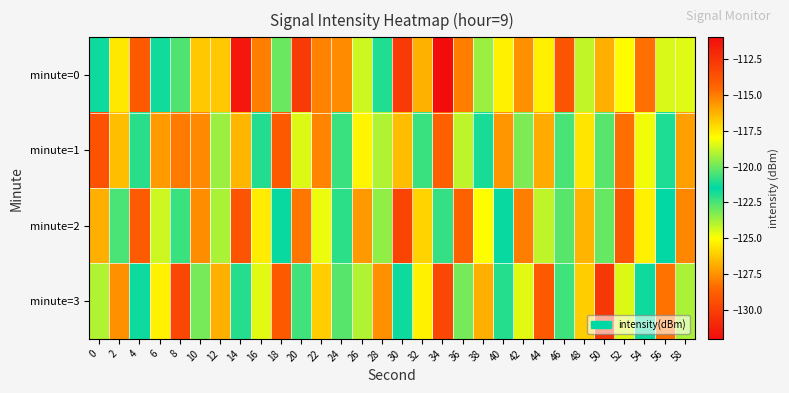

Reading right to left, list all the values displayed in this chart.

minute=0: 58=-118.4	56=-124.5	54=-114.7	52=-118.0	50=-116.2	48=-118.8	46=-113.8	44=-125.4	42=-115.5	40=-117.7	38=-119.4	36=-115.1	34=-132.0	32=-116.2	30=-130.2	28=-121.1	26=-118.7	24=-115.4	22=-127.8	20=-112.8	18=-120.1	16=-115.1	14=-111.5	12=-116.8	10=-116.8	8=-120.4	6=-121.7	4=-114.0	2=-117.5	0=-121.7
minute=1: 58=-115.8	56=-121.9	54=-118.2	52=-114.7	50=-120.3	48=-117.4	46=-122.5	44=-116.1	42=-119.8	40=-115.6	38=-121.2	36=-118.9	34=-114.3	32=-120.7	30=-116.5	28=-119.1	26=-117.8	24=-122.3	22=-115.2	20=-118.5	18=-114.0	16=-122.0	14=-116.4	12=-123.6	10=-115.3	8=-115.0	6=-127.3	4=-121.0	2=-126.4	0=-113.8
minute=2: 58=-115.3	56=-121.5	54=-117.7	52=-113.9	50=-120.1	48=-116.3	46=-122.7	44=-118.9	42=-115.1	40=-121.6	38=-118.0	36=-114.4	34=-120.8	32=-117.0	30=-113.2	28=-119.5	26=-115.7	24=-122.1	22=-118.3	20=-114.9	18=-121.4	16=-117.6	14=-113.8	12=-119.2	10=-115.4	8=-122.3	6=-118.7	4=-114.1	2=-120.5	0=-116.2
minute=3: 58=-119.2	56=-114.8	54=-121.3	52=-118.5	50=-112.7	48=-116.9	46=-120.6	44=-114.0	42=-118.4	40=-122.0	38=-116.2	36=-119.9	34=-113.3	32=-117.7	30=-121.3	28=-115.5	26=-119.1	24=-122.7	22=-116.9	20=-120.6	18=-114.0	16=-118.4	14=-122.0	12=-116.2	10=-119.9	8=-113.3	6=-117.7	4=-121.3	2=-115.5	0=-119.1